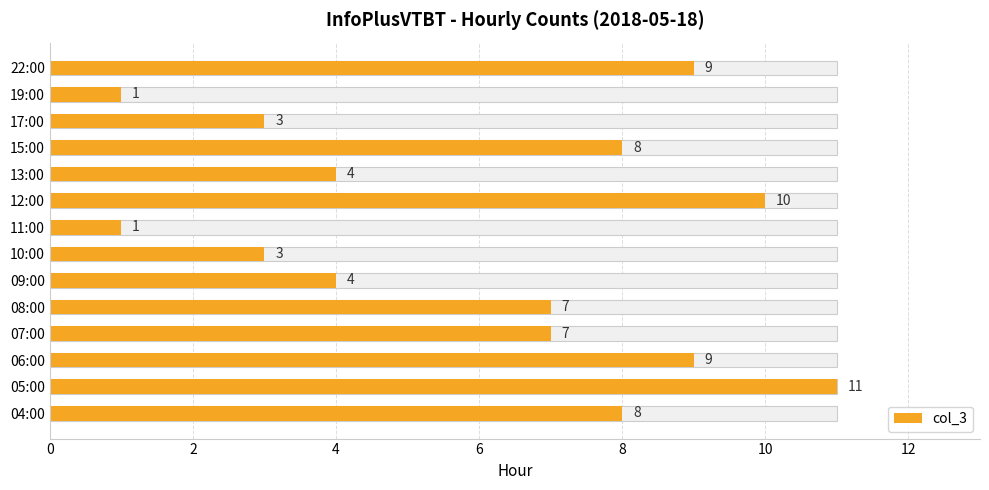

What is the sum of all values?

85